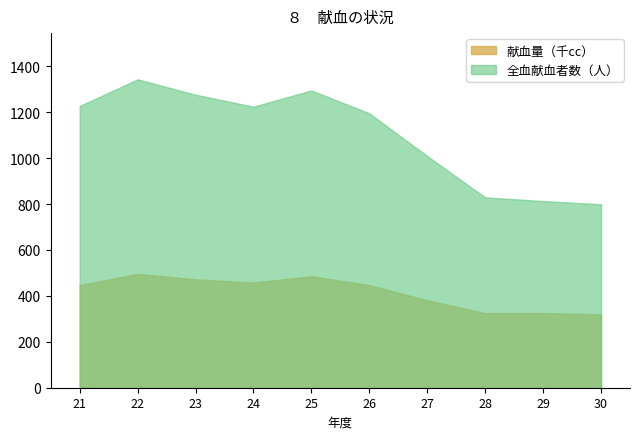

The 全血献血者数（人） series shows 1295 at 25. True or false?

True